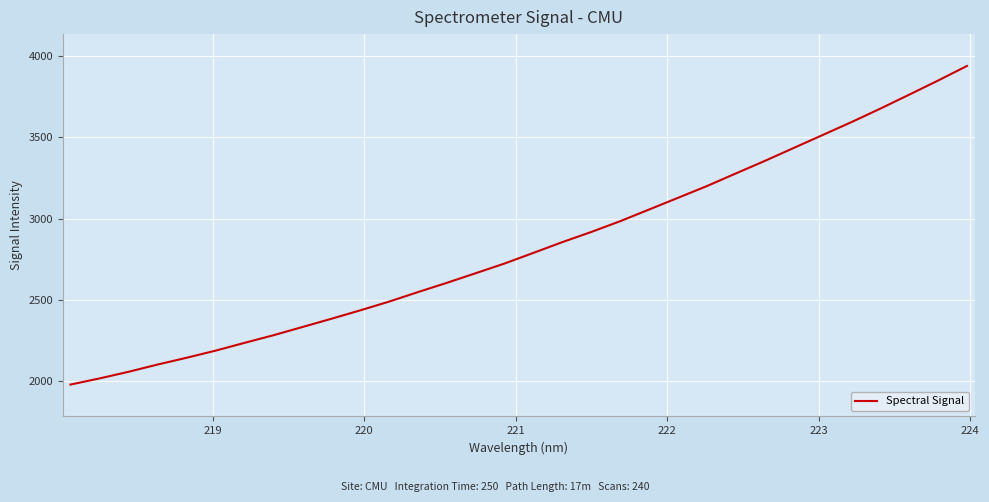

How many lines are shown in the chart?

1